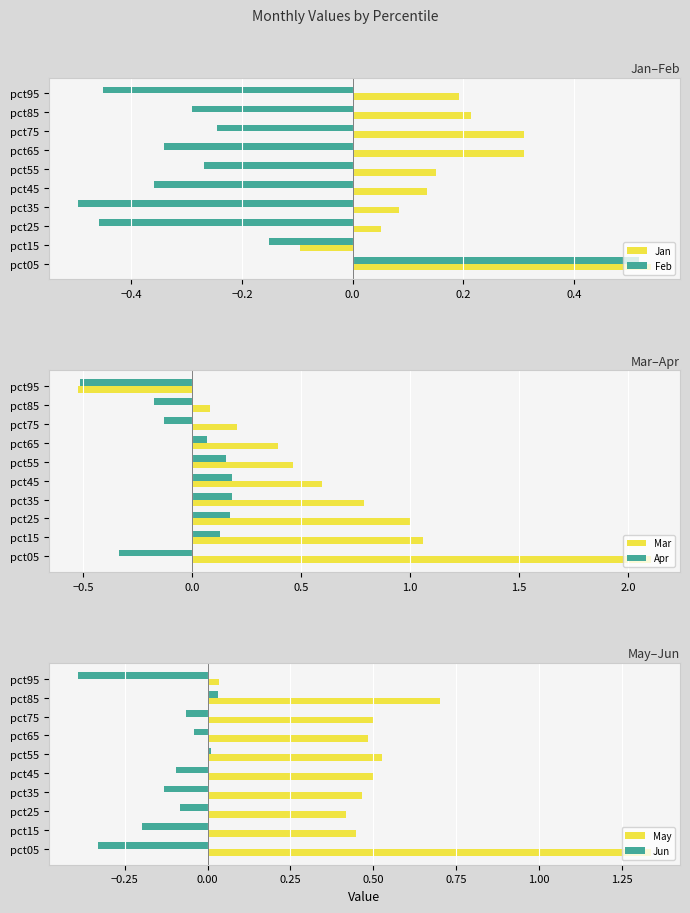

Which series has the largest total across all categories?

Mar